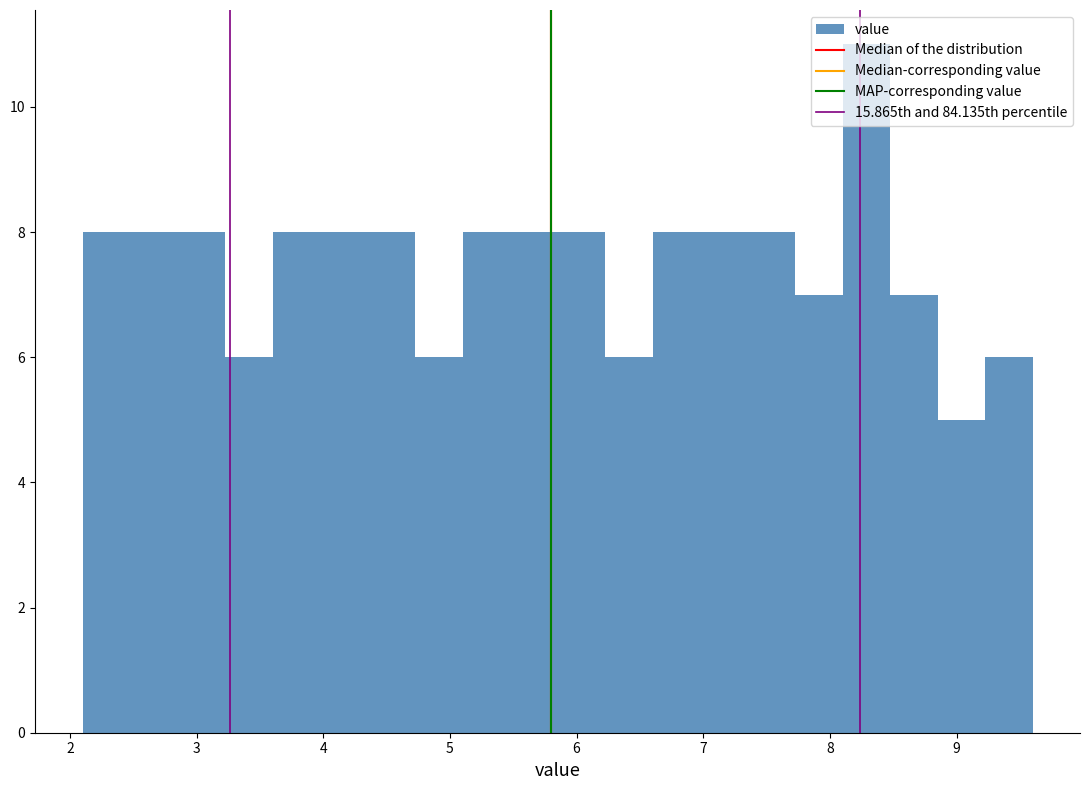

Read against the x-axis, roughly where is the centre of the tallest bar?

8.3